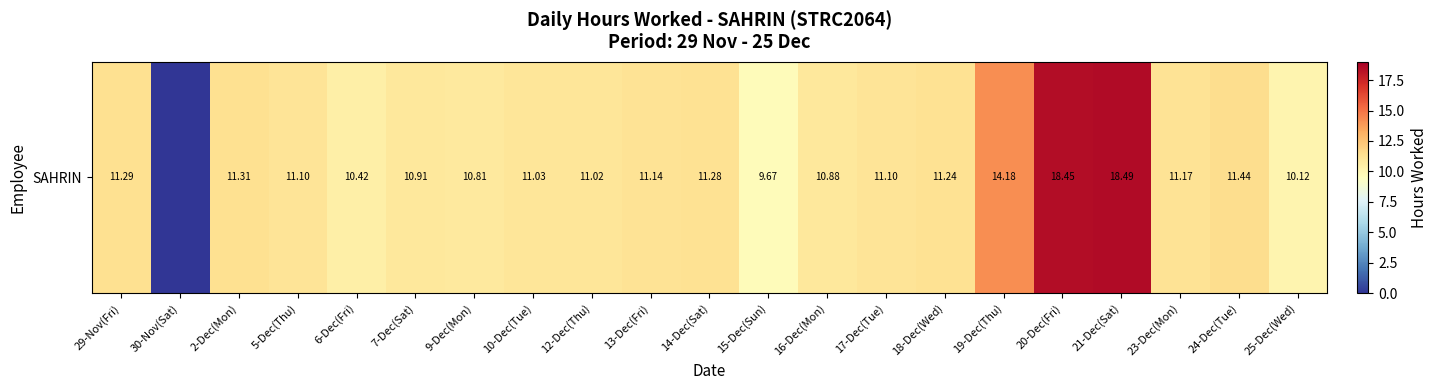

Where does the data first go above 11?

29-Nov(Fri)